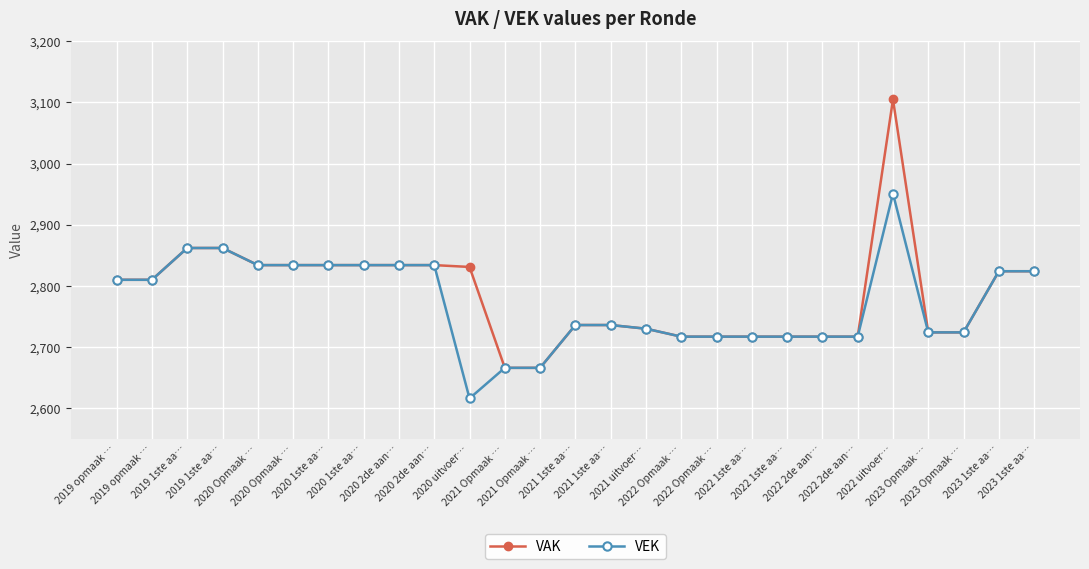

How many lines are shown in the chart?

2